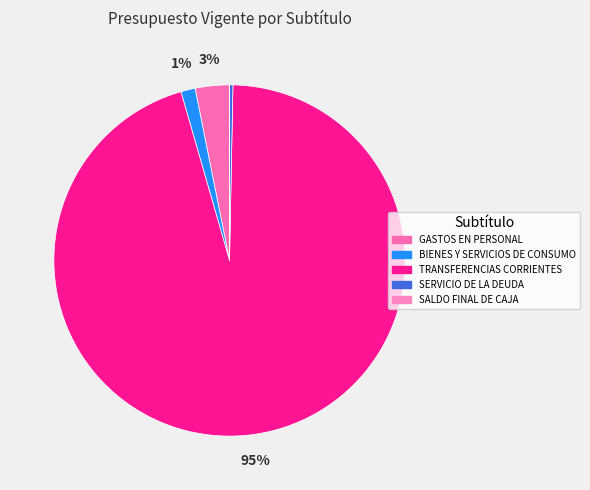

What portion of the pie excludes GASTOS EN PERSONAL?

96.9%